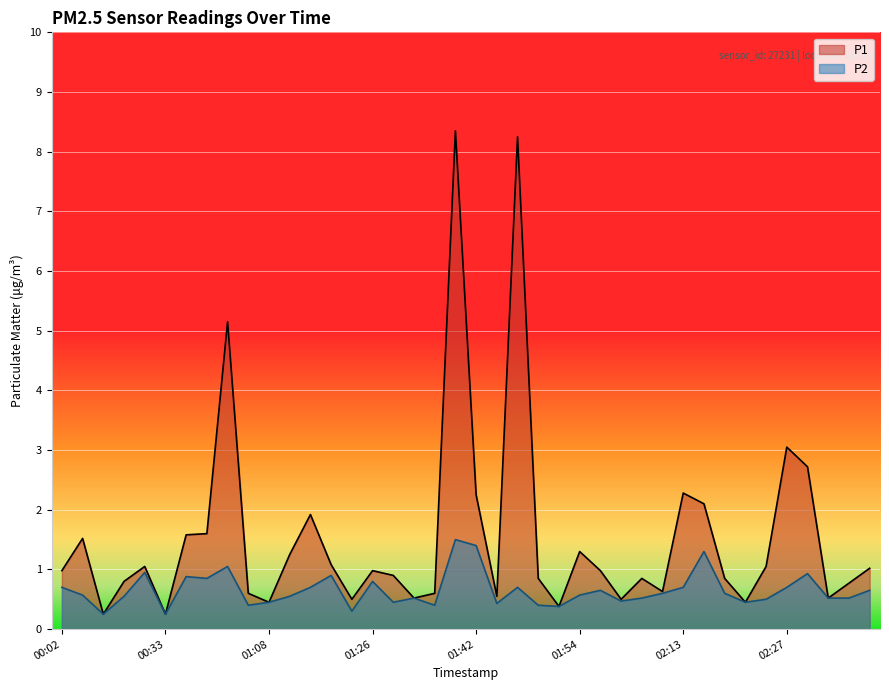

Is the value of P1 at 02:19 greater than the value of P2 at 01:44?

Yes